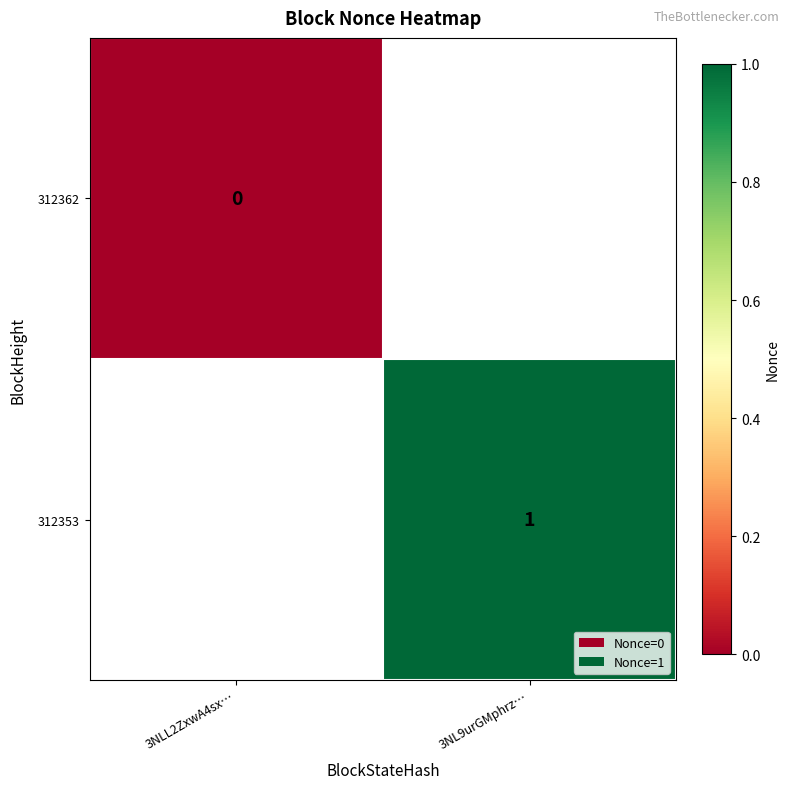

The value of 312353 at 3NL9urGMphrz… is 1. True or false?

True